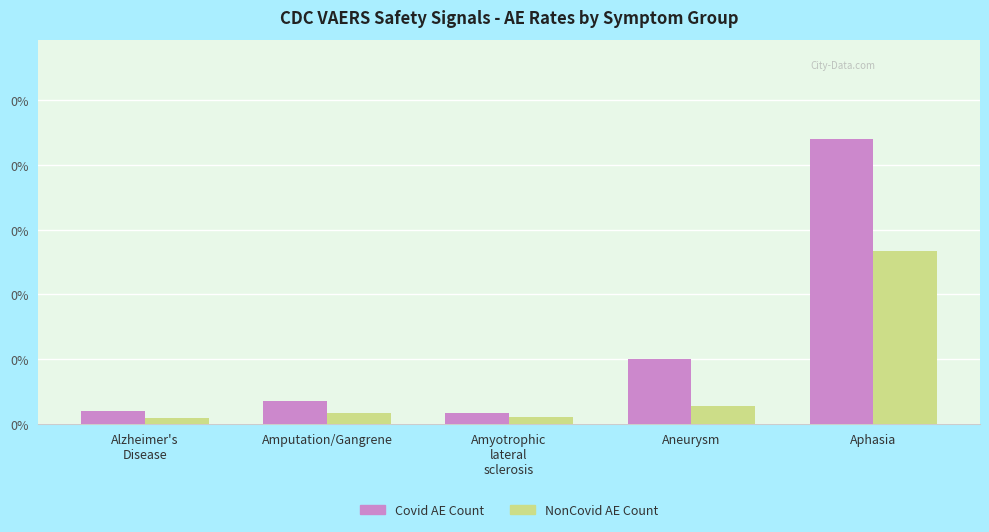

Is it true that Covid AE Count equals 0.0 at Amputation/Gangrene?

True